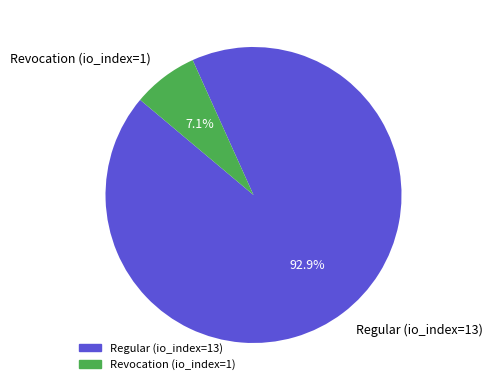

Which category has the smallest portion of the pie?

Revocation (io_index=1)